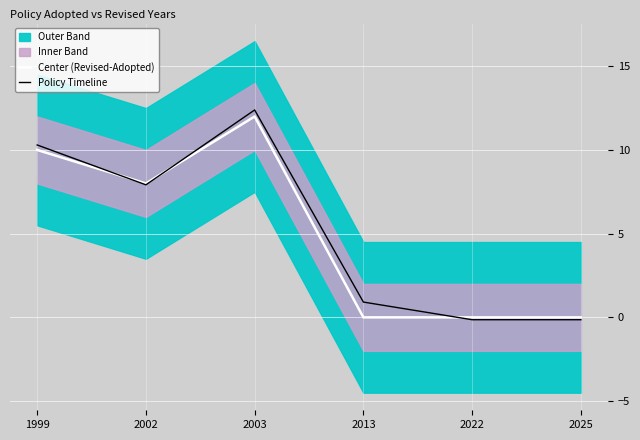

Which series has the largest total across all categories?

Policy Timeline